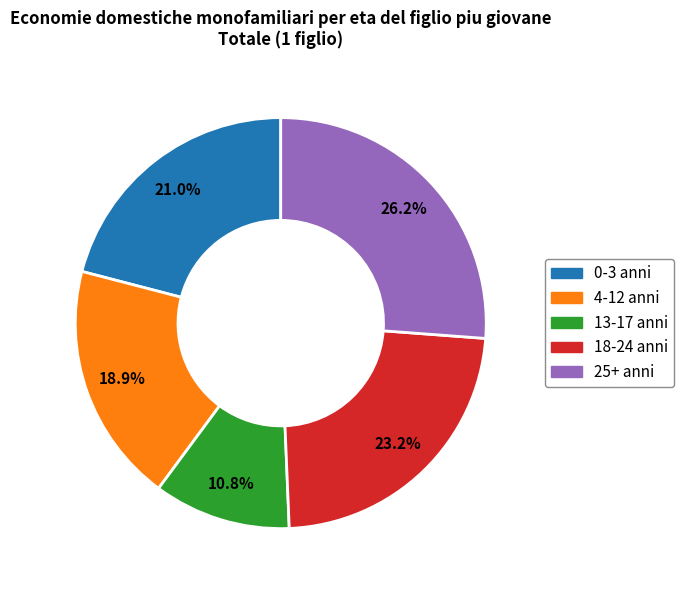

Which category has the biggest portion of the pie?

25+ anni